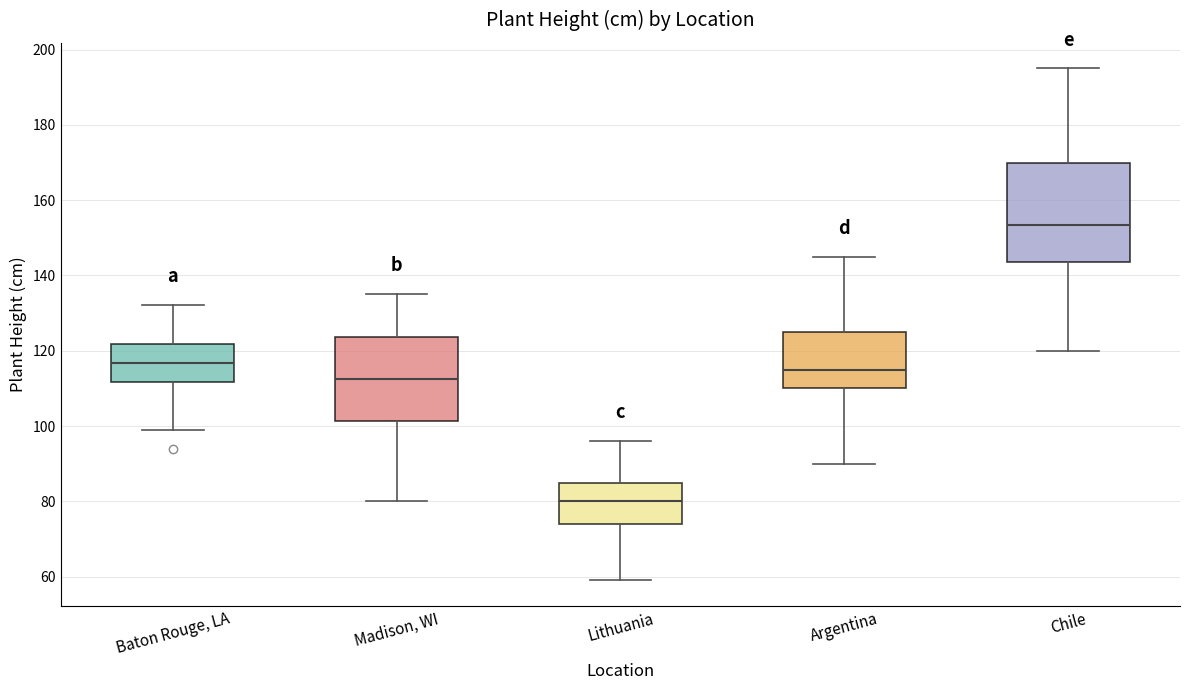

Reading left to right, transcribe this box plot: for each box, give where its median line is, the range the box spans, and where its two whiskers end, as read against the y-axis. The values are not printed on the chart, so give them approximately, as read against the axis.

Baton Rouge, LA: median 116, box 112 to 122, whiskers 100 to 132
Madison, WI: median 112, box 102 to 124, whiskers 80 to 136
Lithuania: median 80, box 74 to 86, whiskers 60 to 96
Argentina: median 116, box 110 to 126, whiskers 90 to 146
Chile: median 154, box 144 to 170, whiskers 120 to 196